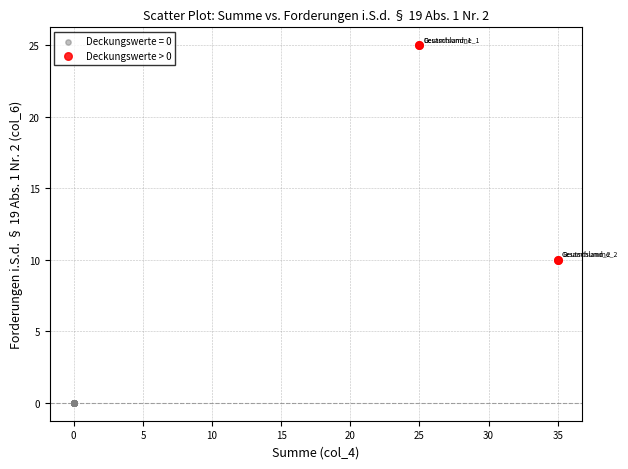

Which series contains the lowest Y value?

Deckungswerte = 0